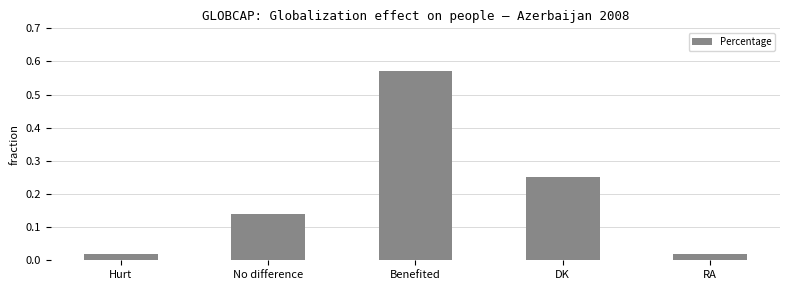

What is the sum of all values?

1.0